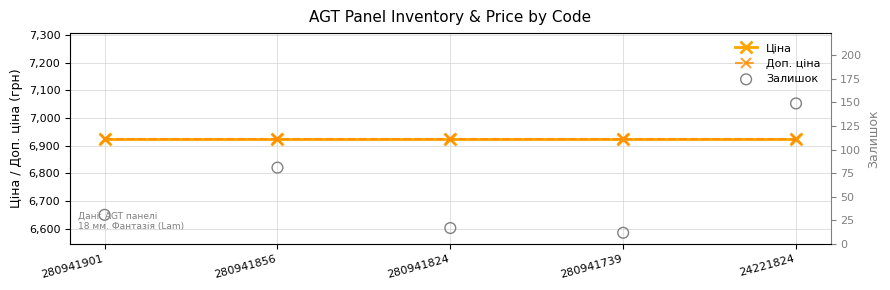

At how many categories does at least one series exceed 6038?

5